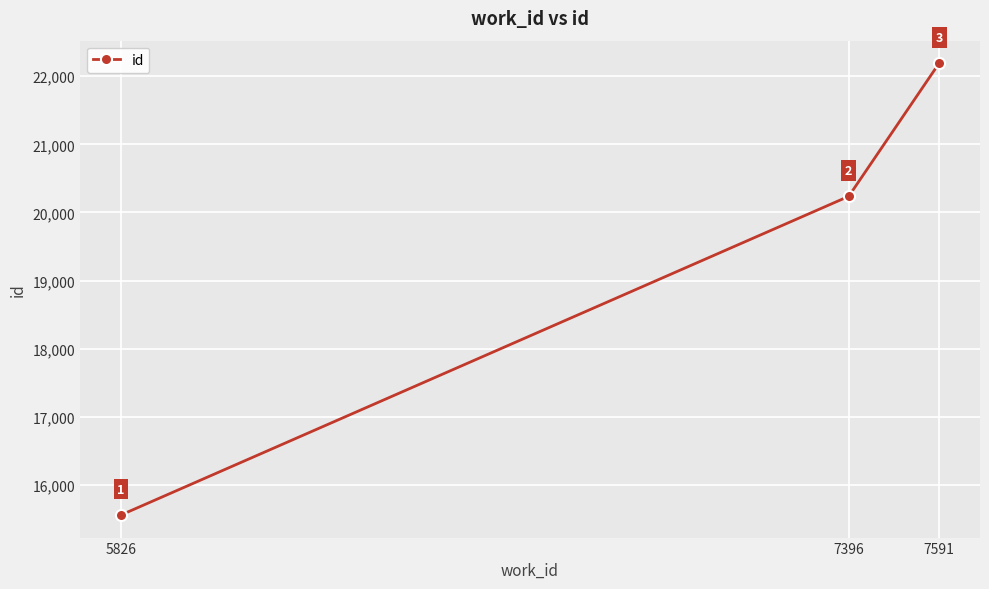

The chart shows a value of 36958 at 7591. True or false?

False